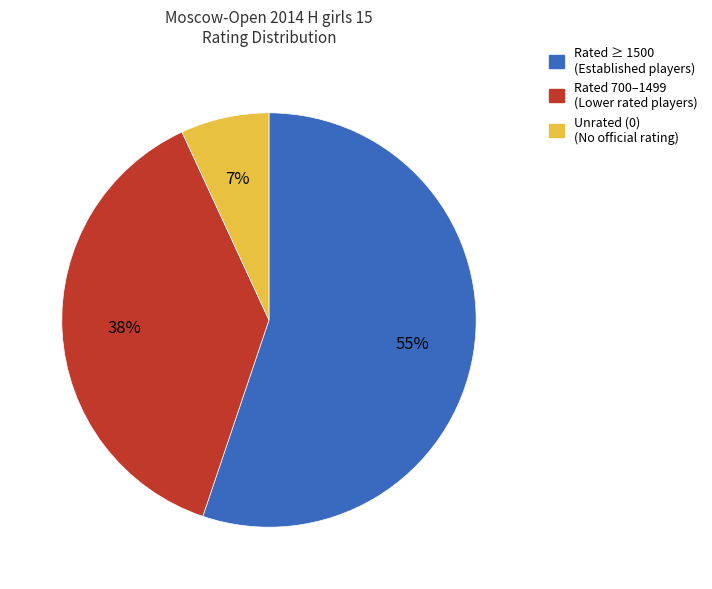

Does any single category account for the majority?

Yes